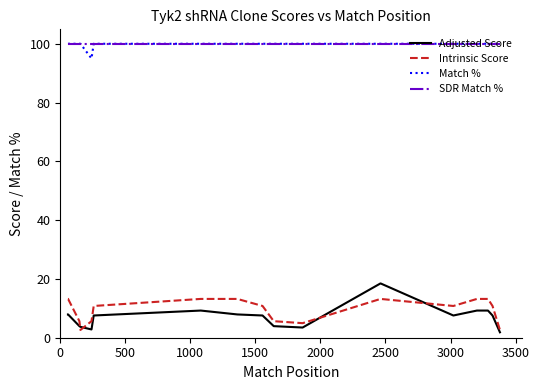

What is the maximum value for Intrinsic Score?

13.2